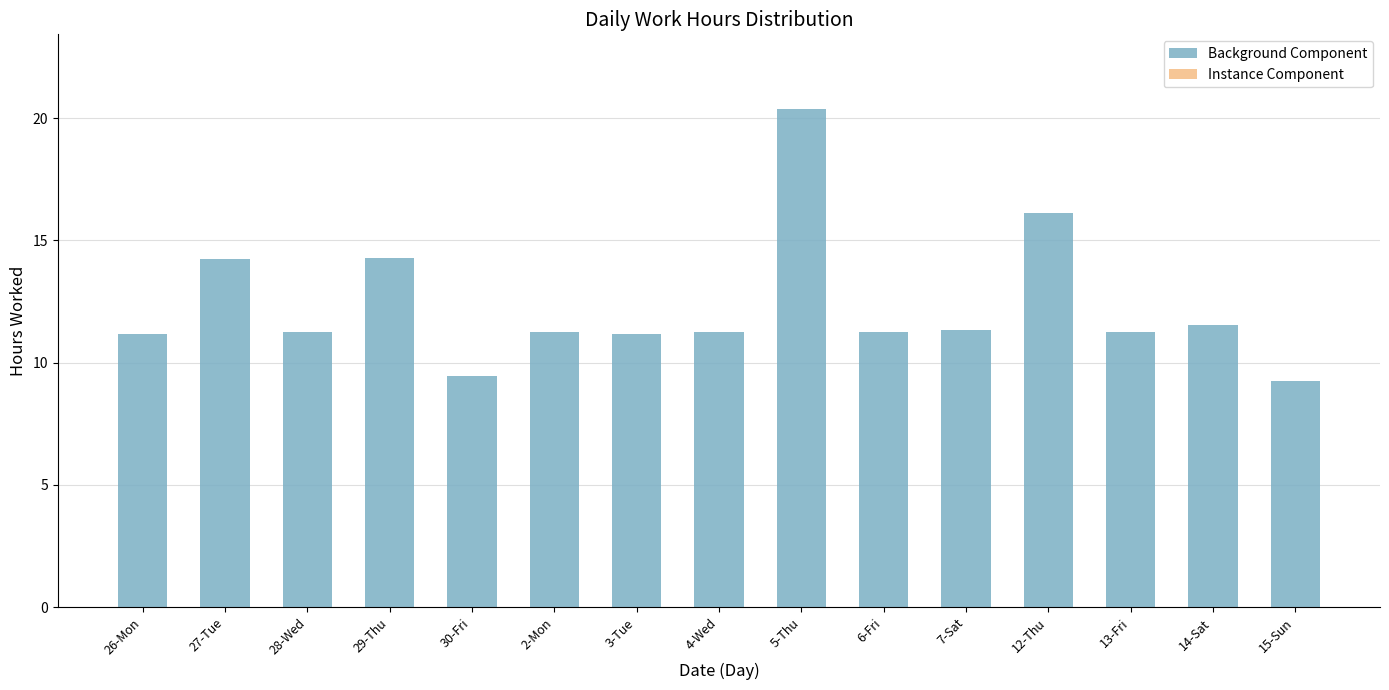

What is the ratio of the value at 6-Fri to the value at 13-Fri?

1.0